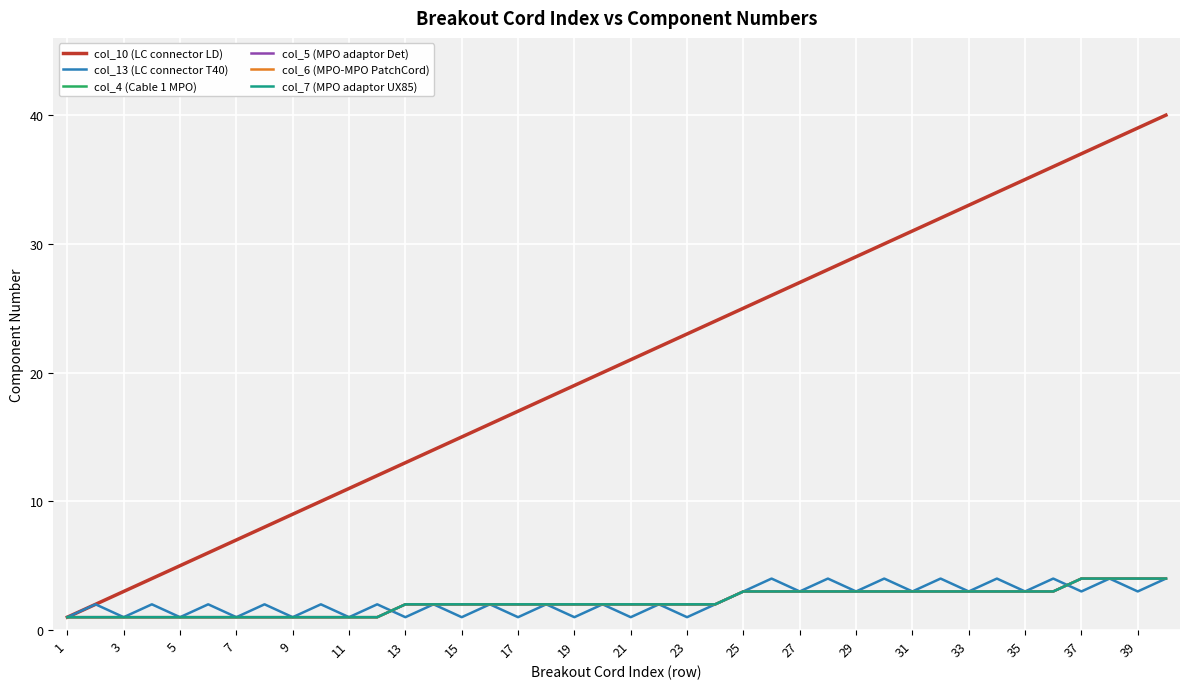

True or false: col_5 (MPO adaptor Det) has more than 0 interior local peaks.

False